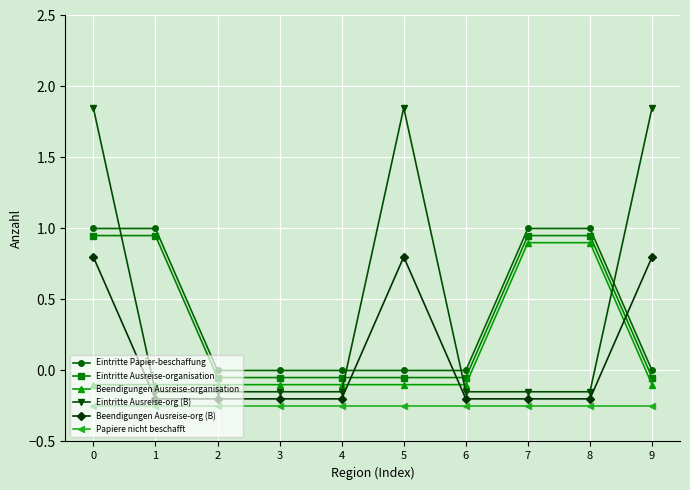

How many distinct data groups are displayed?

6